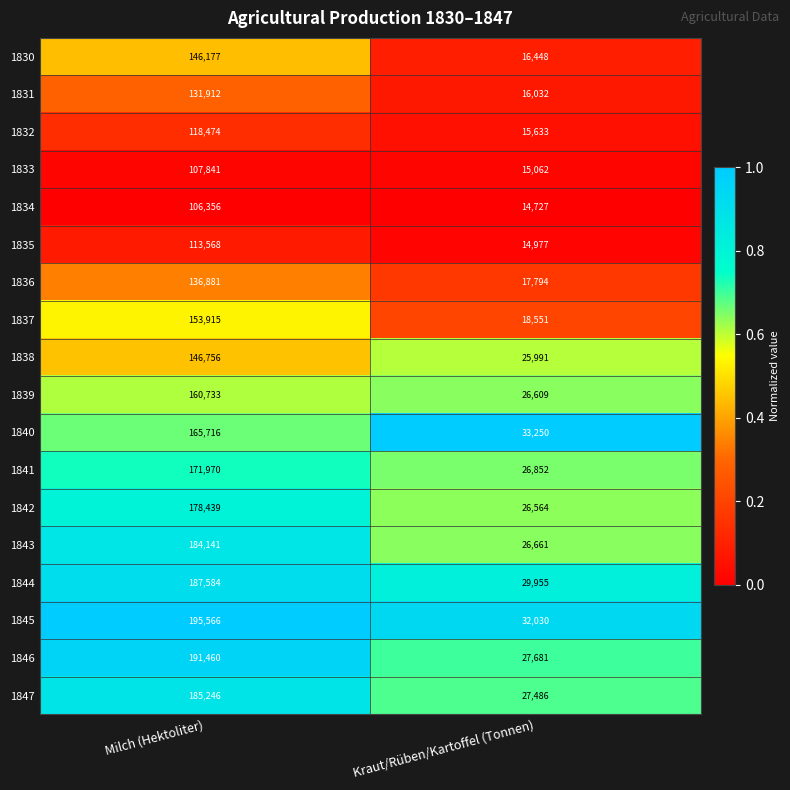

What is the difference between the 1838 values at Kraut/Rüben/Kartoffel (Tonnen) and Milch (Hektoliter)?

120765